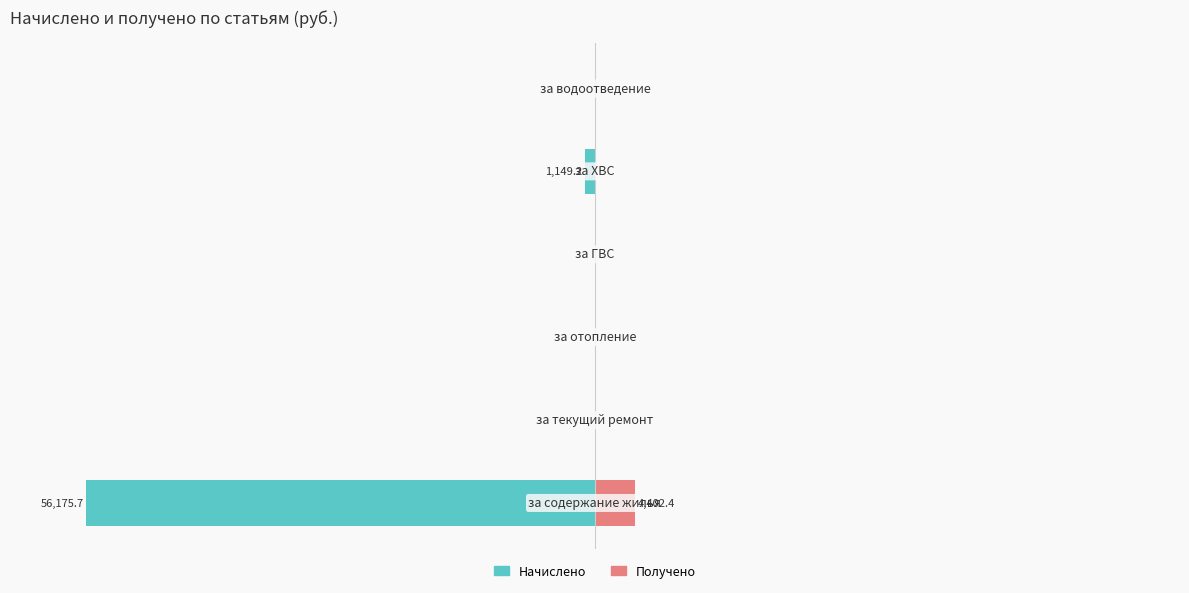

What is the difference between the maximum and second lowest values in the Получено series?

7.8